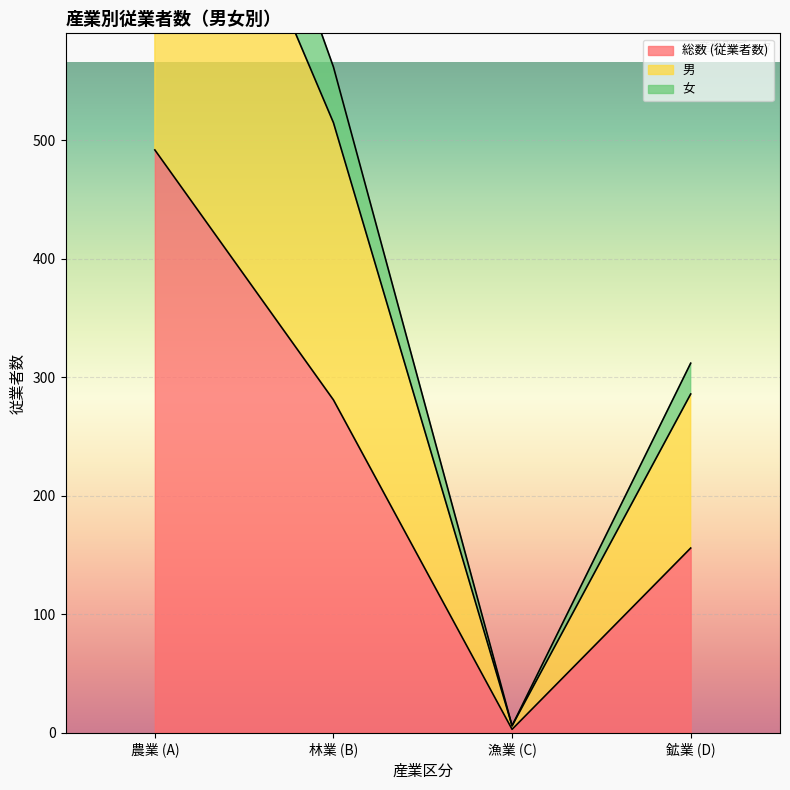

Where is the first local minimum for 男?

漁業 (C)